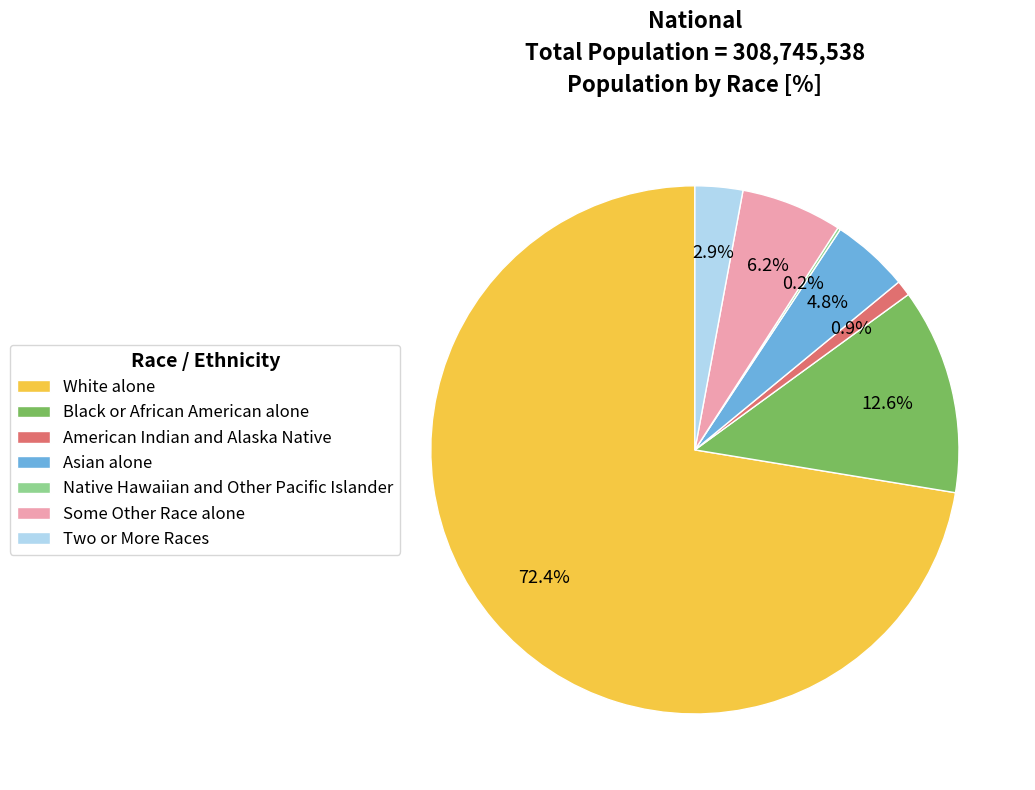

To the nearest percent, what portion does Some Other Race alone represent?

6%